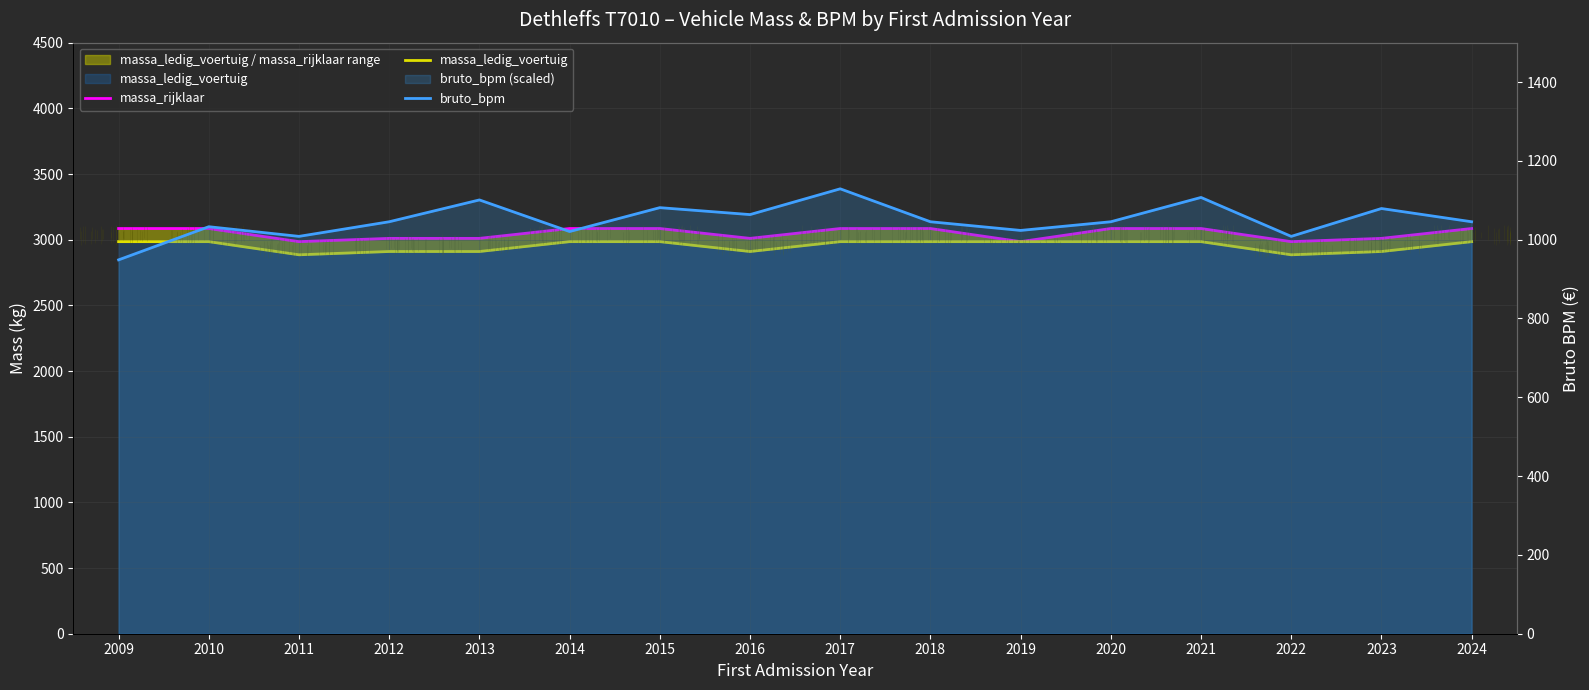

What is the value of the massa_rijklaar point at the 11th from the left?

2985.0